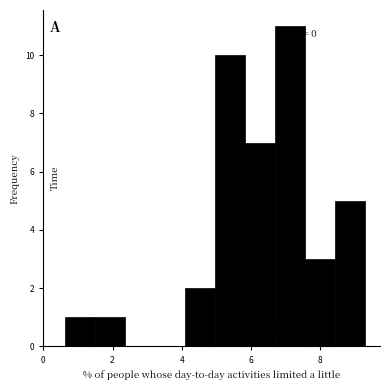

Which range on the x-axis has the tallest bar?

6.6 to 7.6